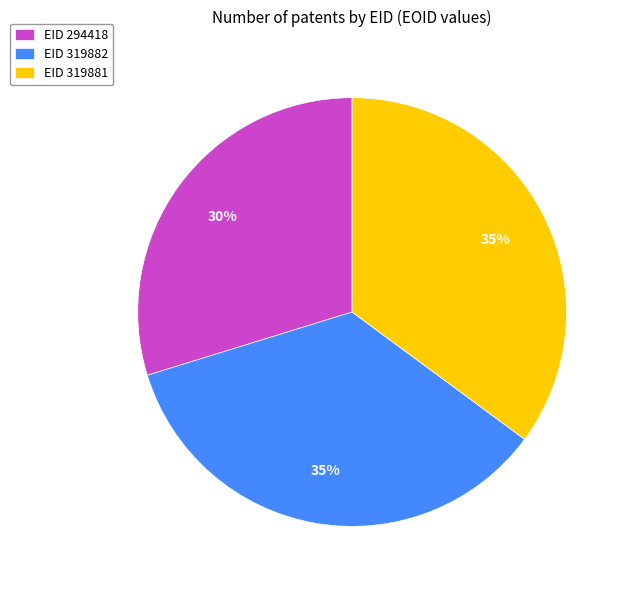

To the nearest percent, what is the difference between the largest and smallest slice percentages?

5%